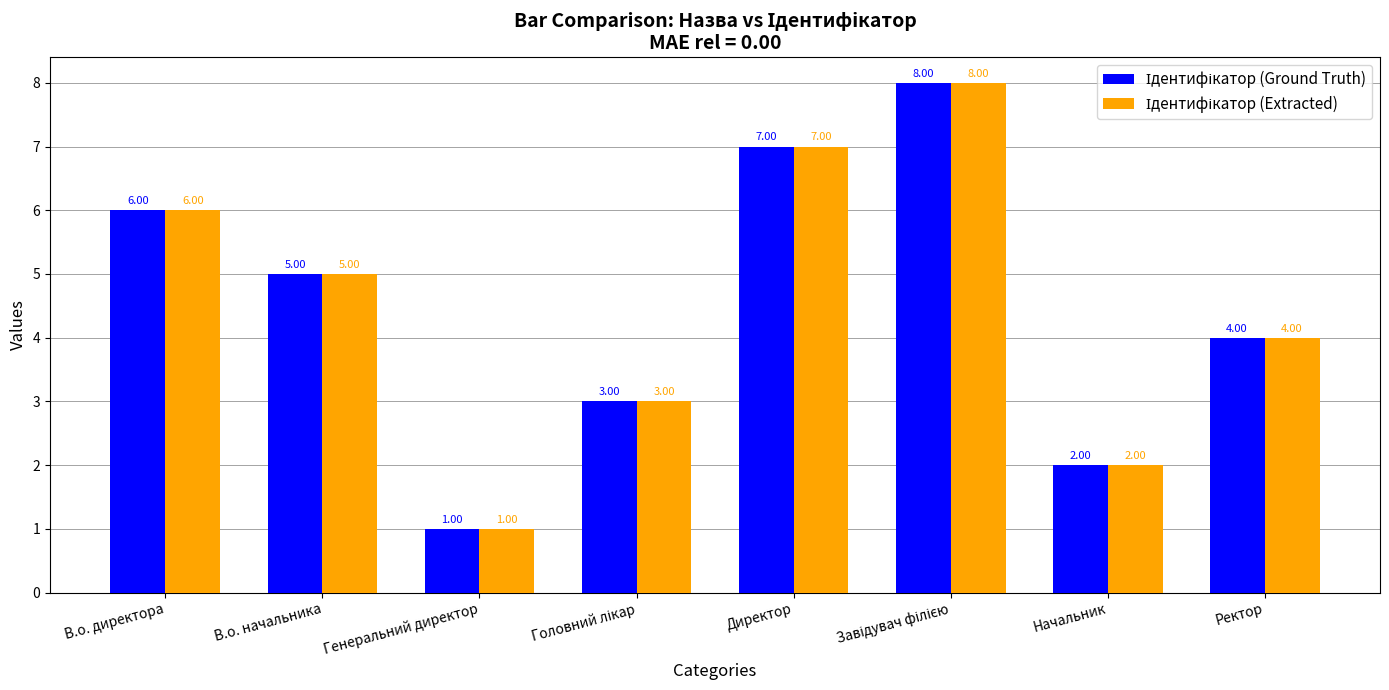

At which category does the chart reach its minimum across all series?

Генеральний директор